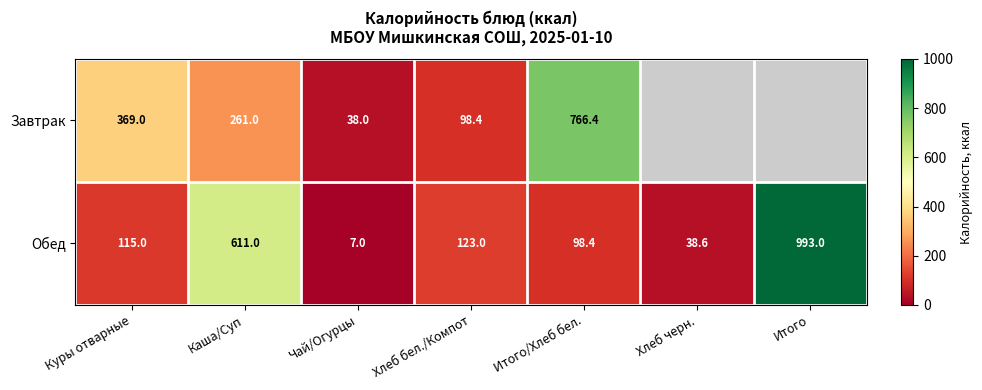

Between Куры отварные and Итого/Хлеб бел., which is larger?

Итого/Хлеб бел.